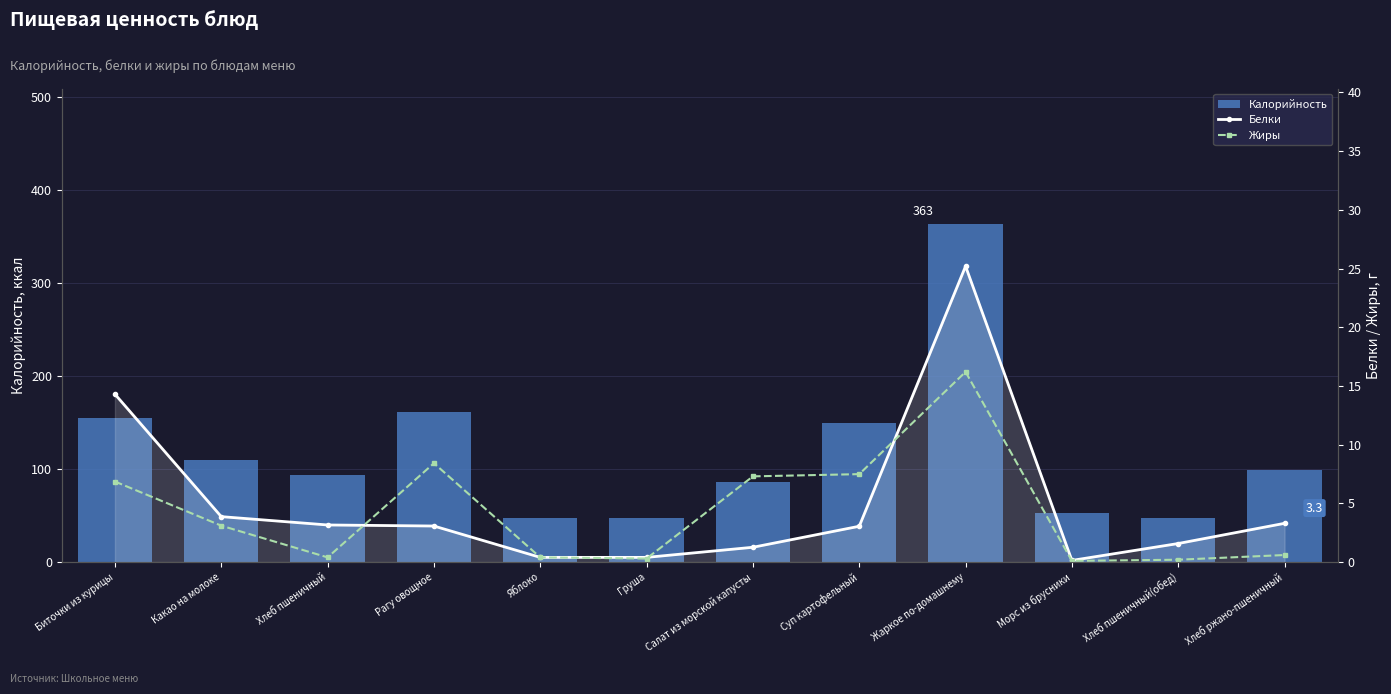

What is the average value of the Белки series?

5.0